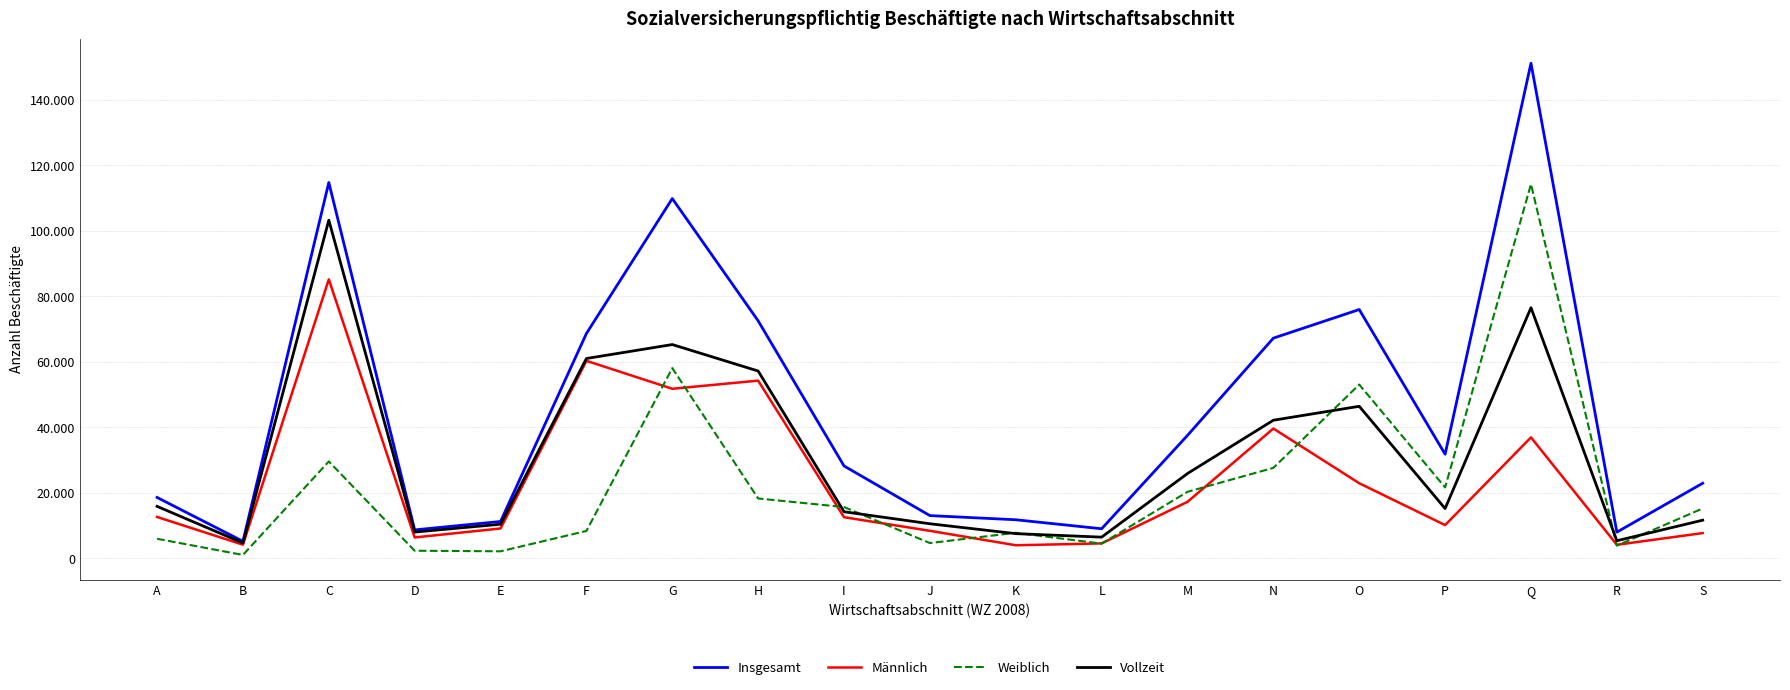

True or false: Insgesamt and Männlich cross at least once.

False